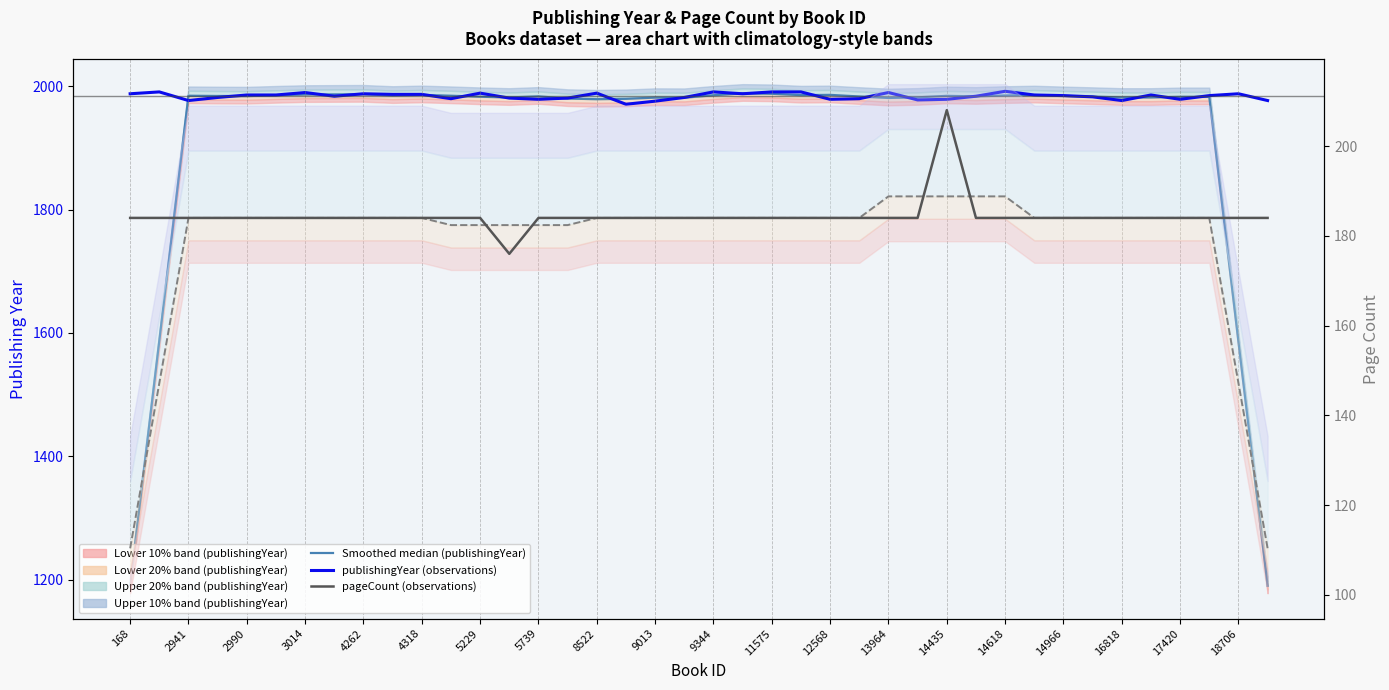

What is the value of the Smoothed pageCount point at the 31st from the left?

188.8